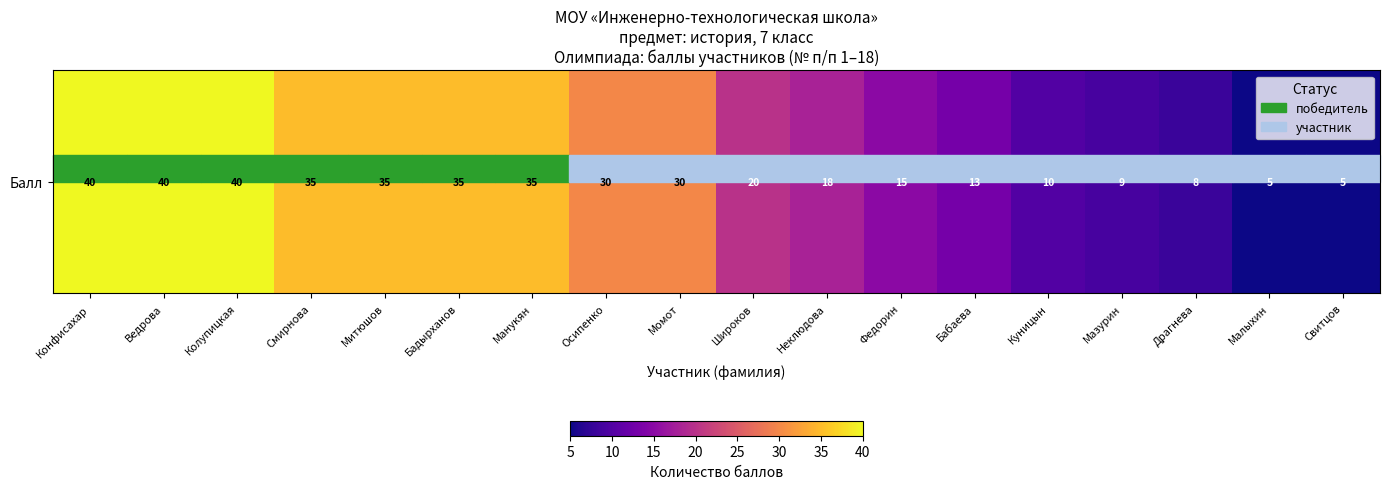

What is the change in value from Момот to Малыхин?

-25